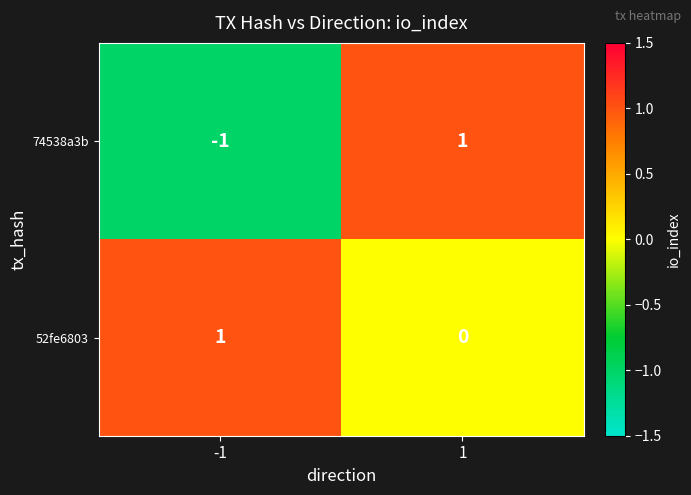

At which category is the sum across all series the highest?

1